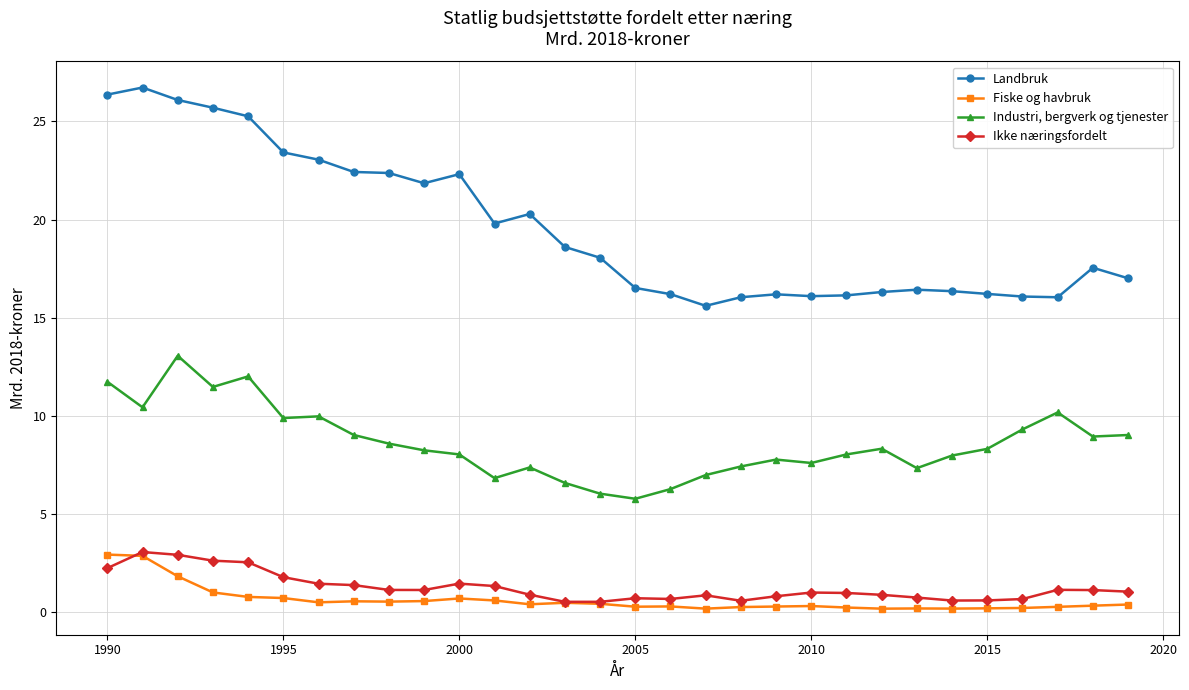

In Industri, bergverk og tjenester, how many points are lower than both neighbors (excluding endpoints)?

8